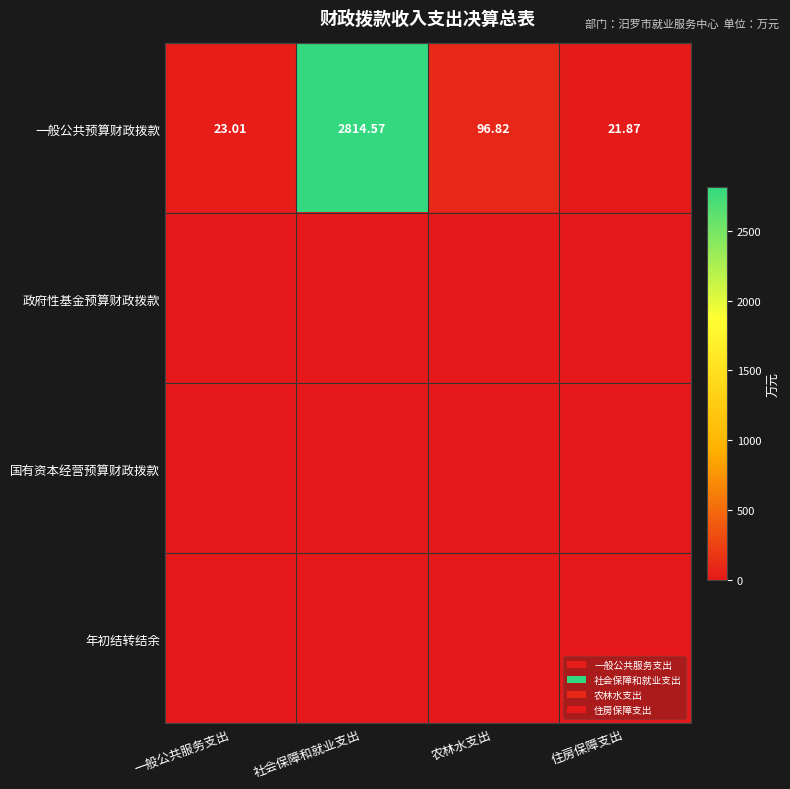

Which has a higher value, 住房保障支出 or 社会保障和就业支出?

社会保障和就业支出